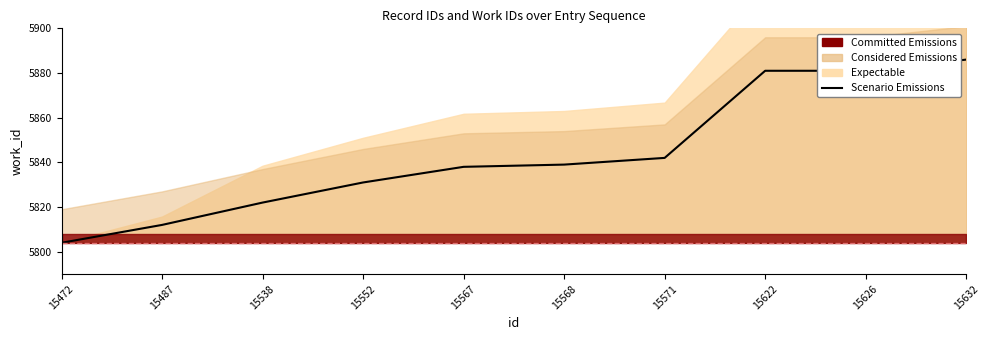

Which has a higher value, 15472 or 15567?

15567